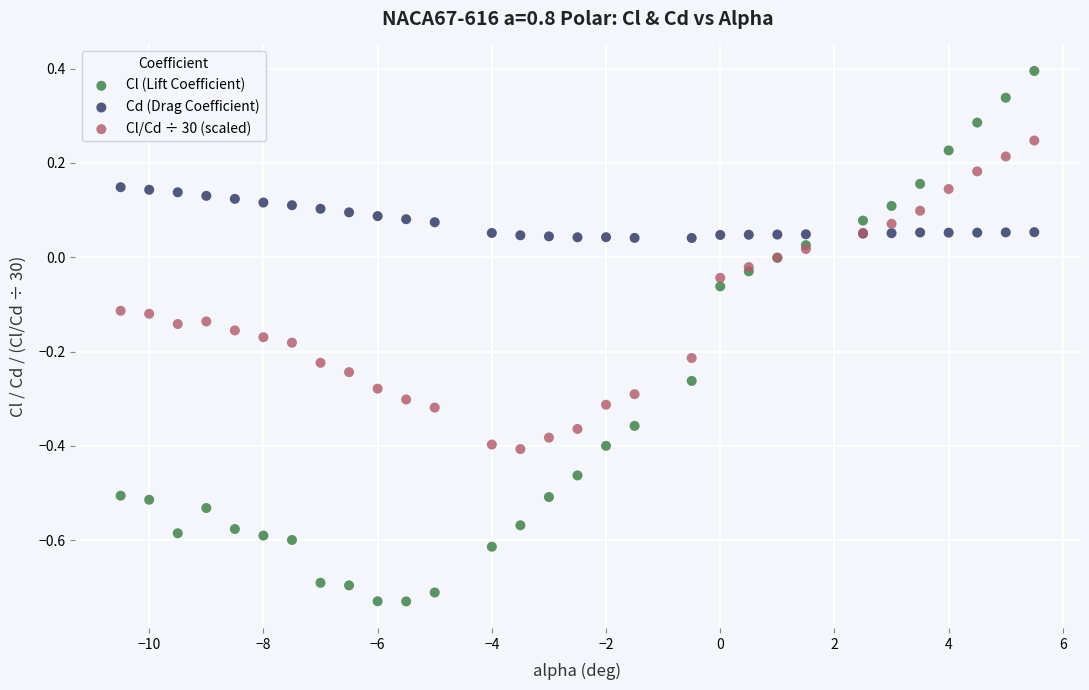

Which series has the widest spread of Y values?

Cl (Lift Coefficient)